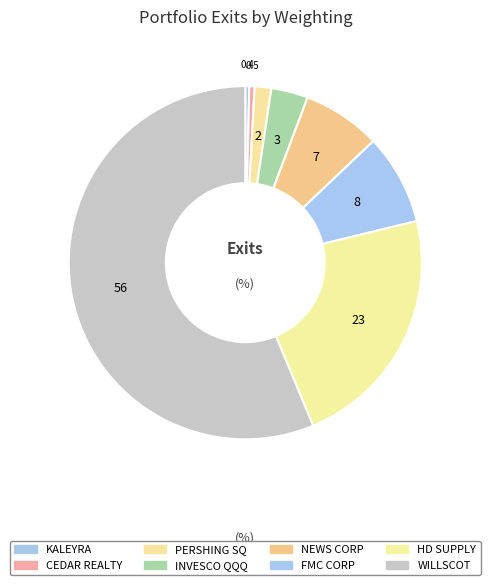

Which category has the smallest portion of the pie?

KALEYRA INC